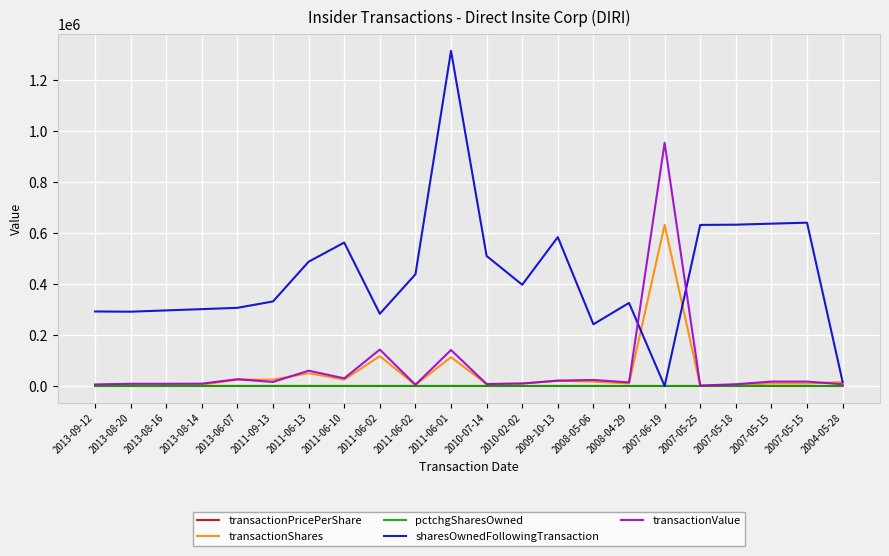

What is the difference between the maximum and minimum values in the transactionShares series?

630176.0